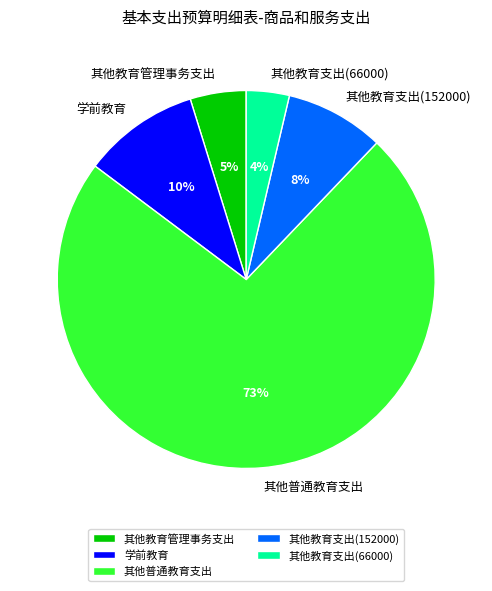

Count the number of slices in the pie.

5